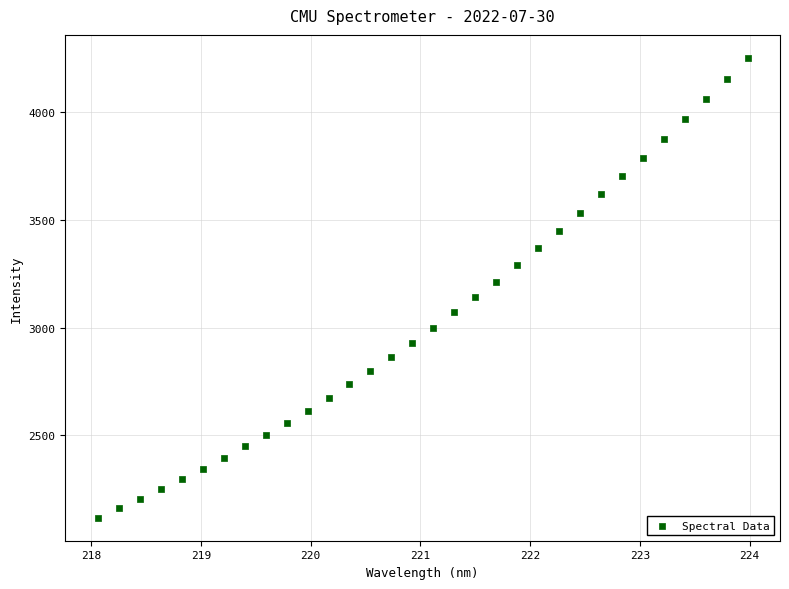

What is the range of Y values (max minus min)?

2135.3